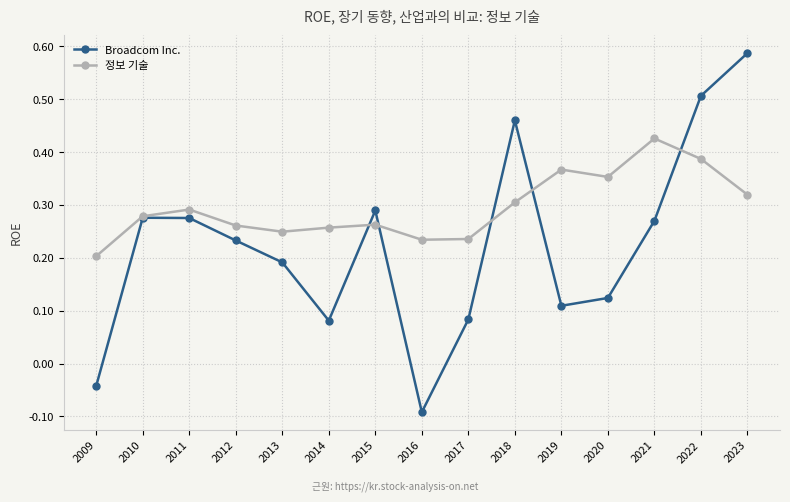

What are all the series names shown in the legend?

Broadcom Inc., 정보 기술